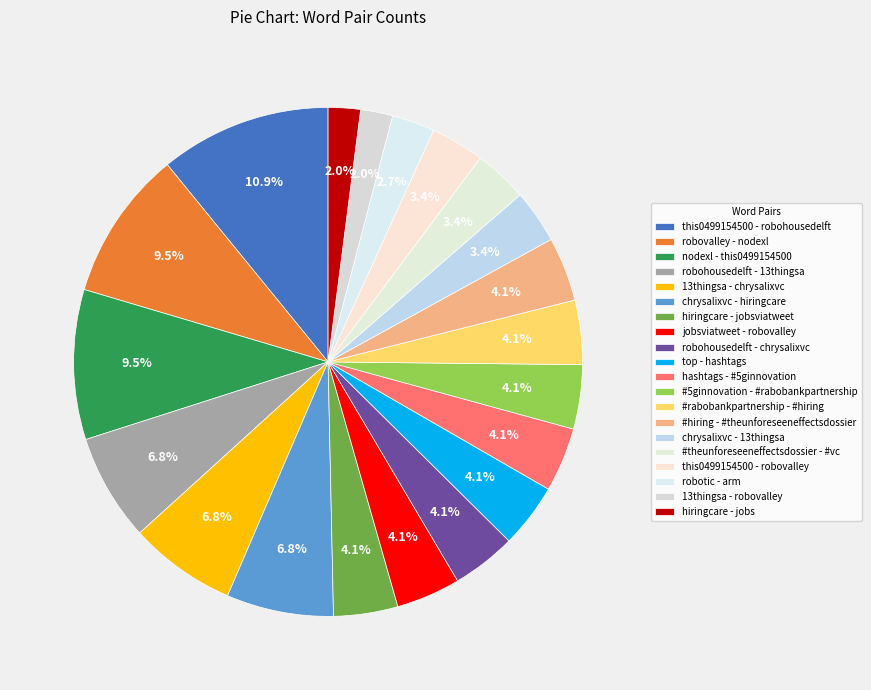

How many segments does this pie chart have?

20